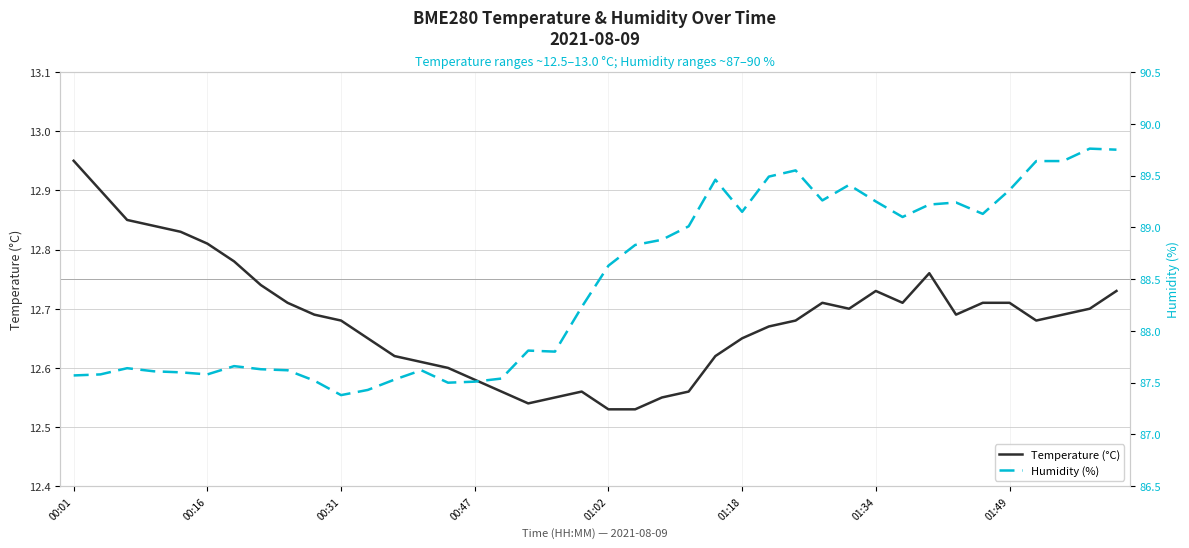

Which category has the highest value in the Temperature (°C) series?

00:01